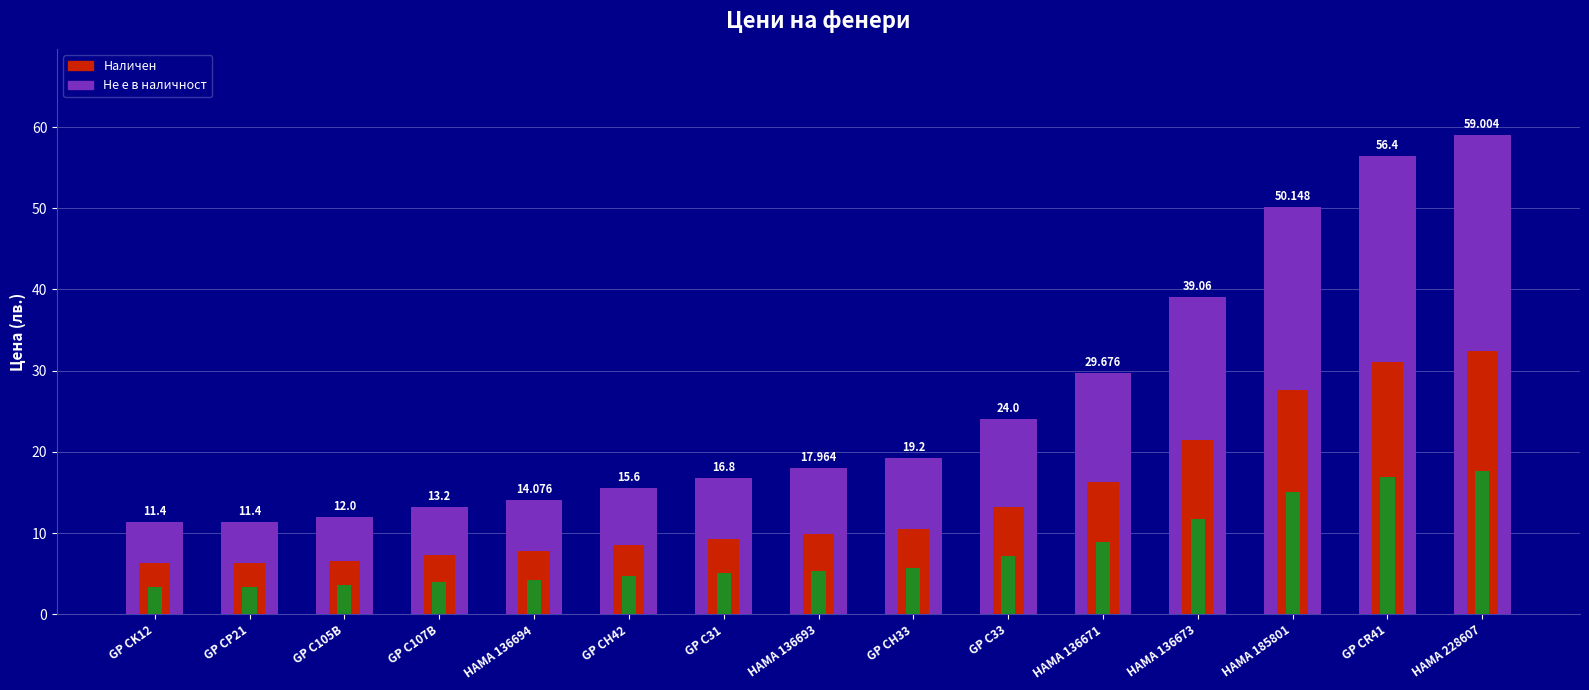

Reading left to right, what are all the values shown in this chart?

GP CK12=11.4	GP CP21=11.4	GP C105B=12.0	GP C107B=13.2	HAMA 136694=14.1	GP CH42=15.6	GP C31=16.8	HAMA 136693=18.0	GP CH33=19.2	GP C33=24.0	HAMA 136671=29.7	HAMA 136673=39.1	HAMA 185801=50.1	GP CR41=56.4	HAMA 228607=59.0